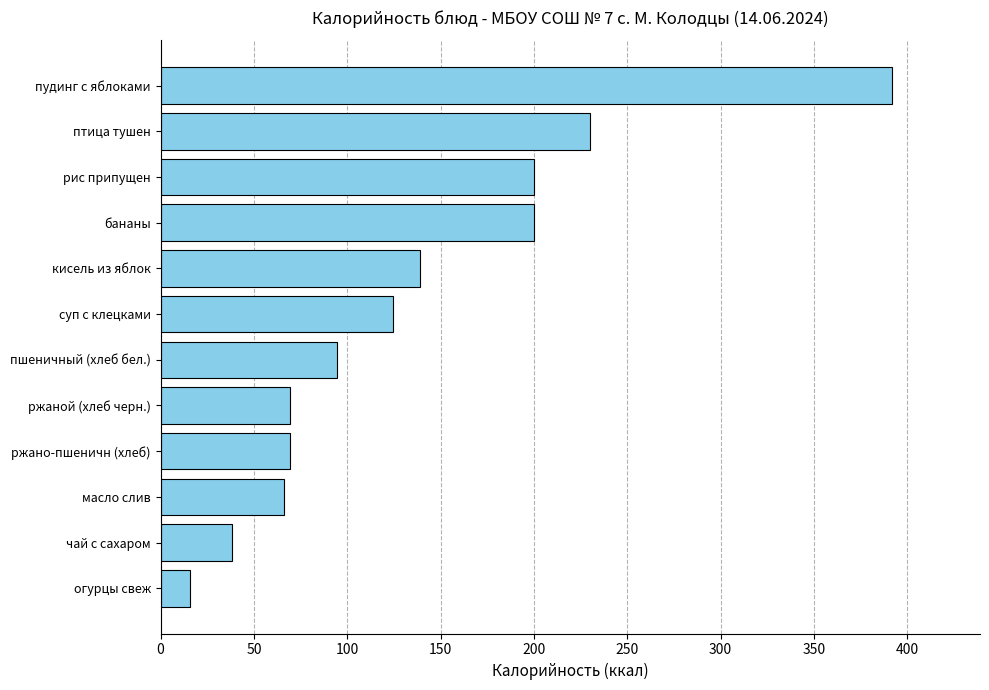

At which category does the chart reach its peak across all series?

пудинг с яблоками